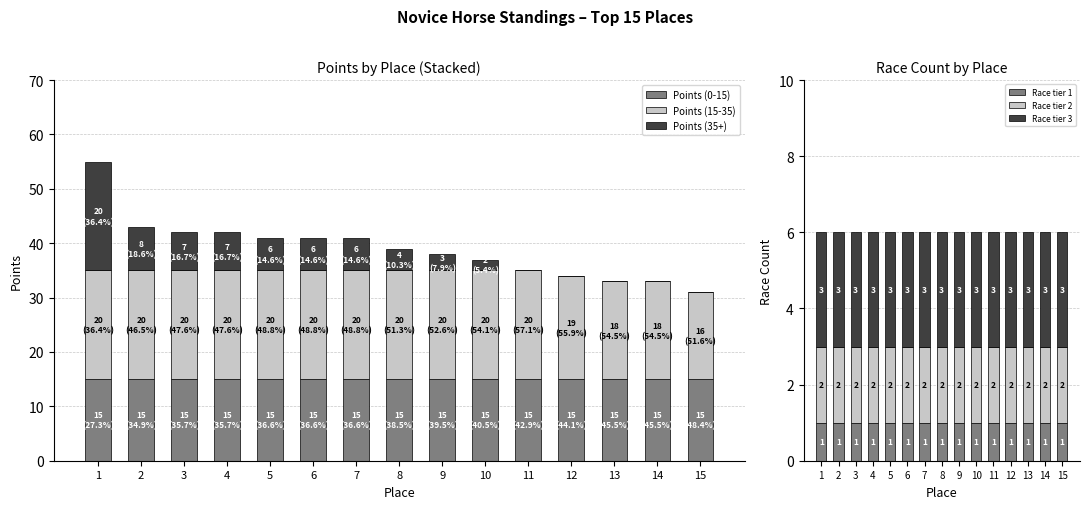

How many groups of bars are there?

15